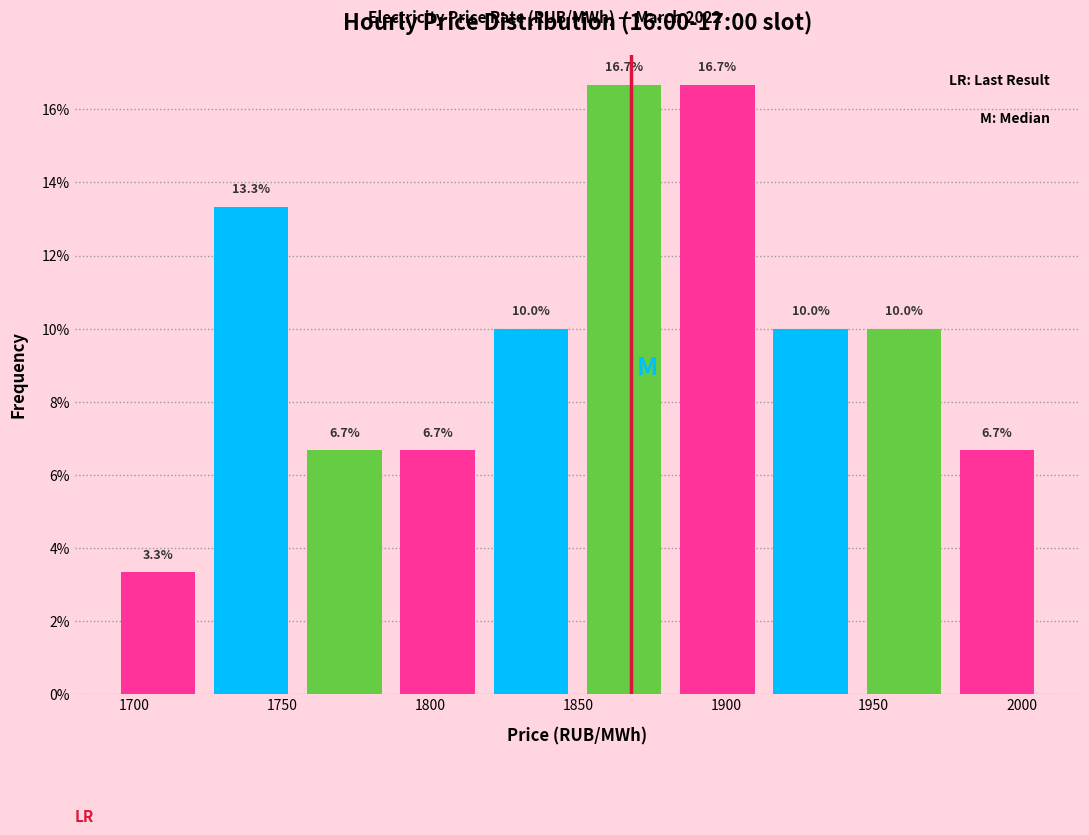

Reading left to right, list every bar in this chart as the range it spans on the x-axis followed by its height. The bar edges are not printed on the chart, so give them approximately, as read against the axis.

1690 to 1725: 3.3
1725 to 1755: 13.3
1755 to 1785: 6.7
1785 to 1820: 6.7
1820 to 1850: 10.0
1850 to 1880: 16.7
1880 to 1915: 16.7
1915 to 1945: 10.0
1945 to 1975: 10.0
1975 to 2005: 6.7